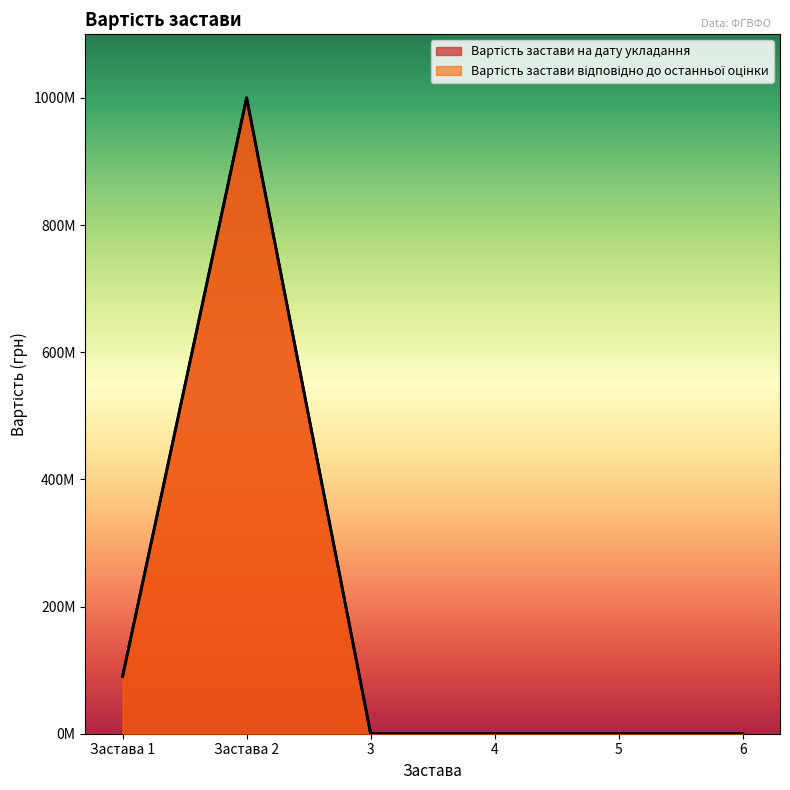

What are all the series names shown in the legend?

Вартість застави на дату укладання, Вартість застави відповідно до останньої оцінки